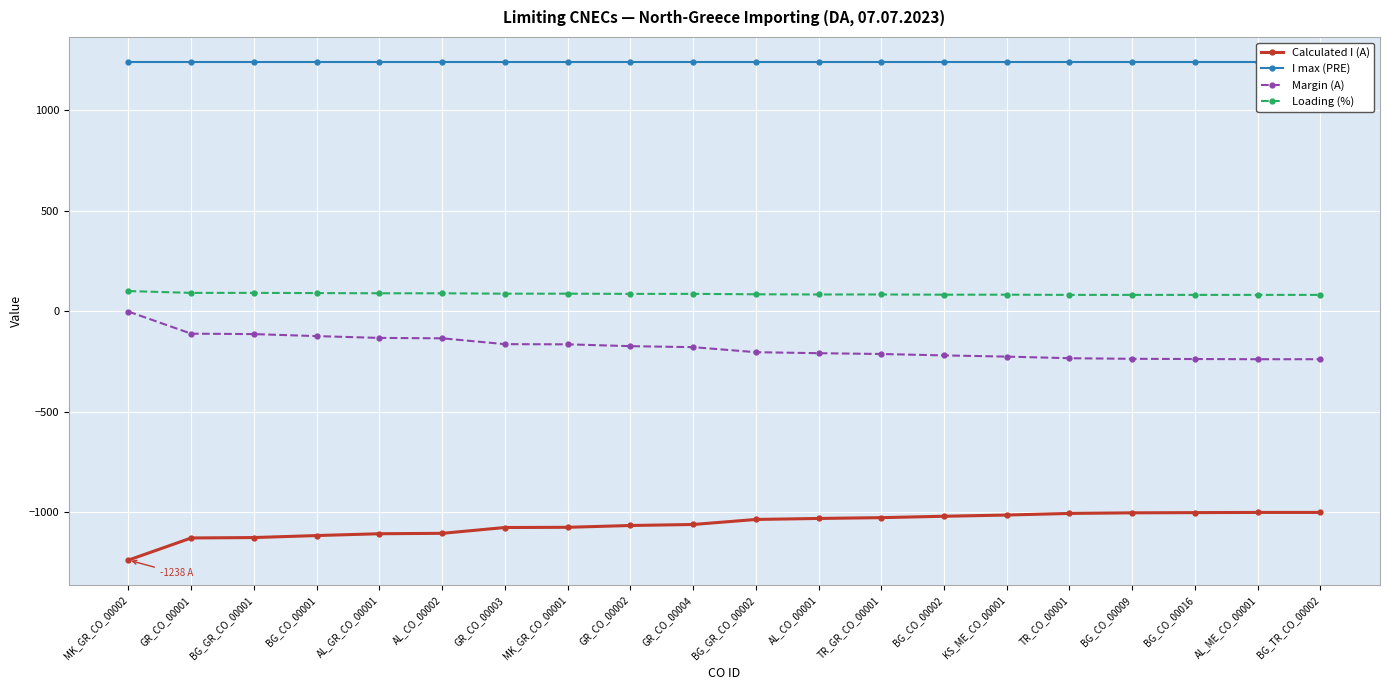

Is it true that Margin (A) equals -213 at TR_GR_CO_00001?

True